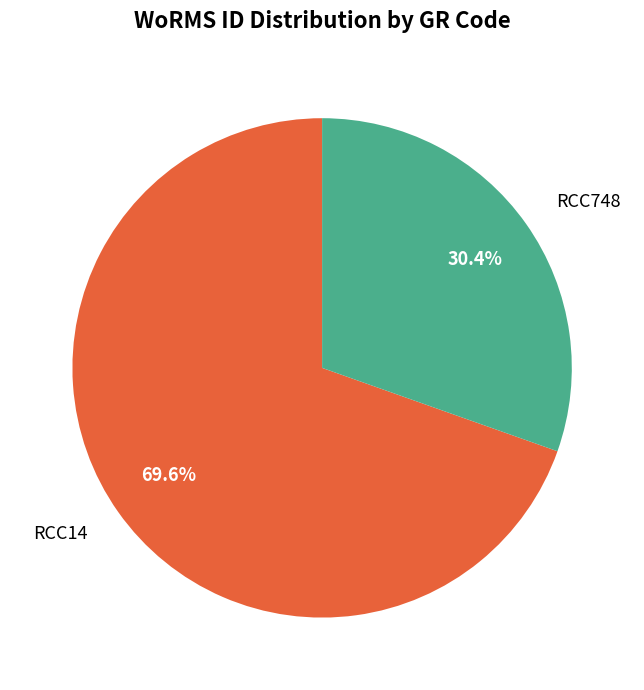

Do RCC748 and RCC14 together represent more than half of the pie?

Yes